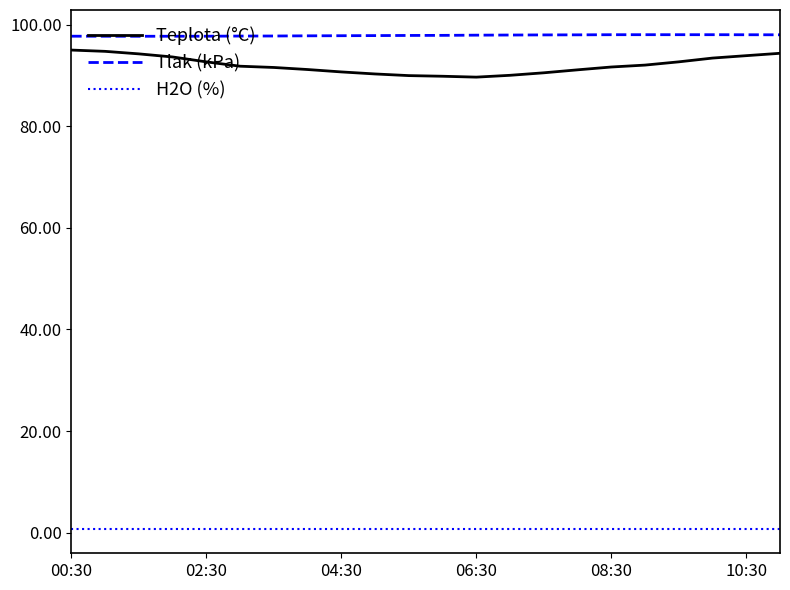

What is the difference between the maximum and minimum values in the Teplota (°C) series?

5.3